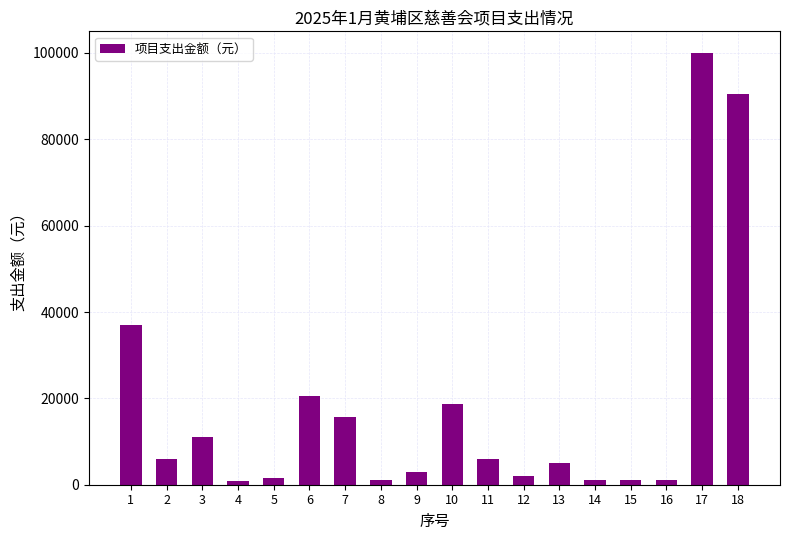

How many distinct data groups are displayed?

1